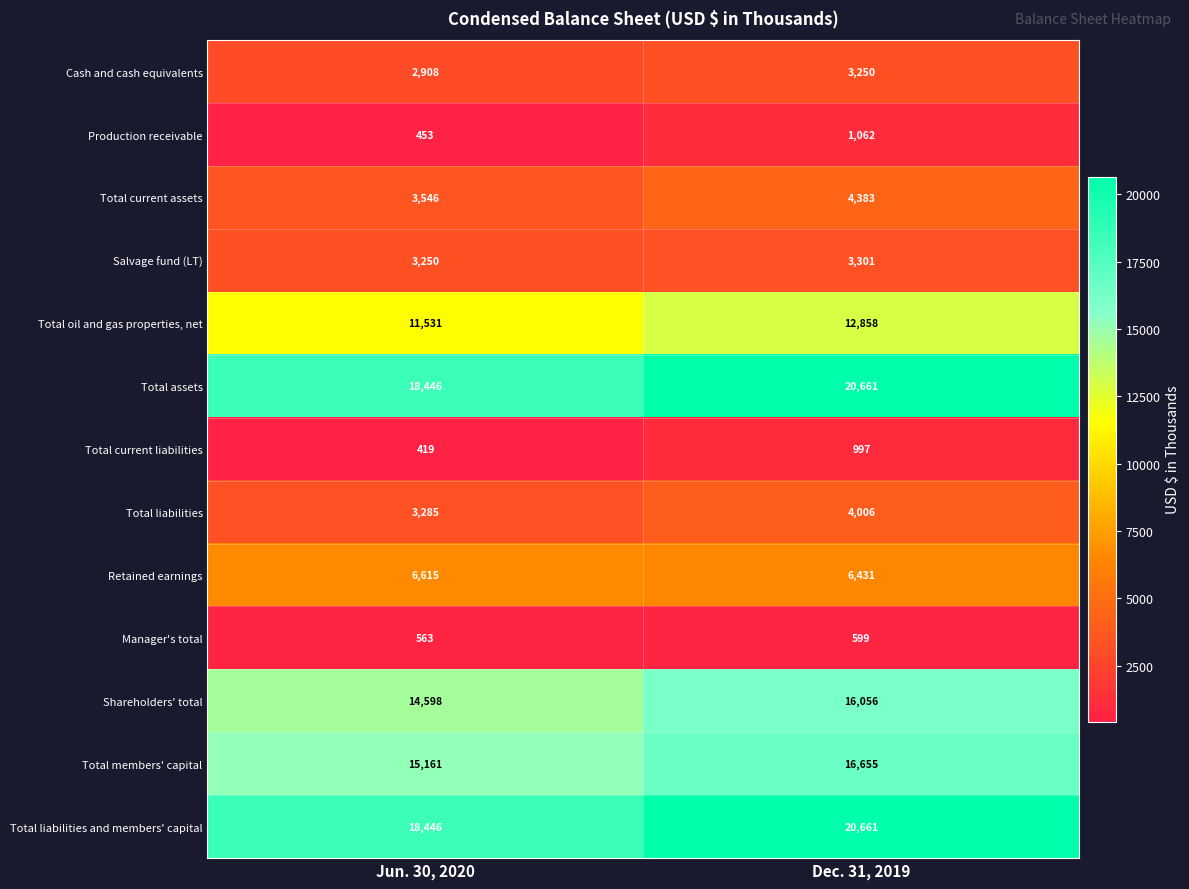

Is it true that Total current assets equals 4618 at Jun. 30, 2020?

False